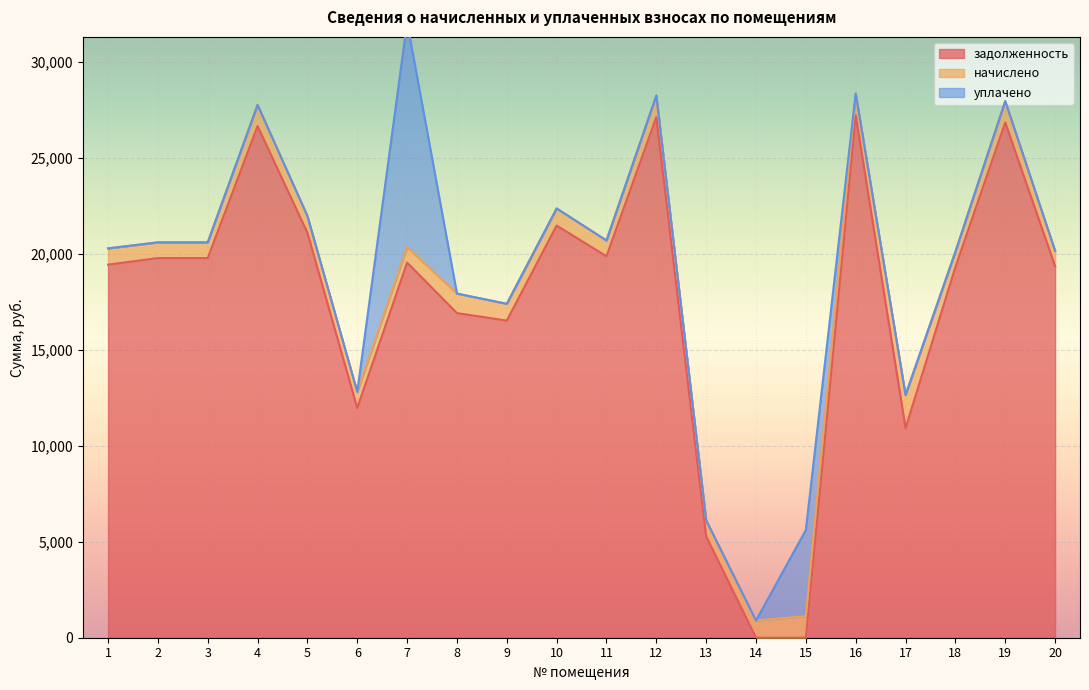

What is the maximum value for задолженность?

27217.0